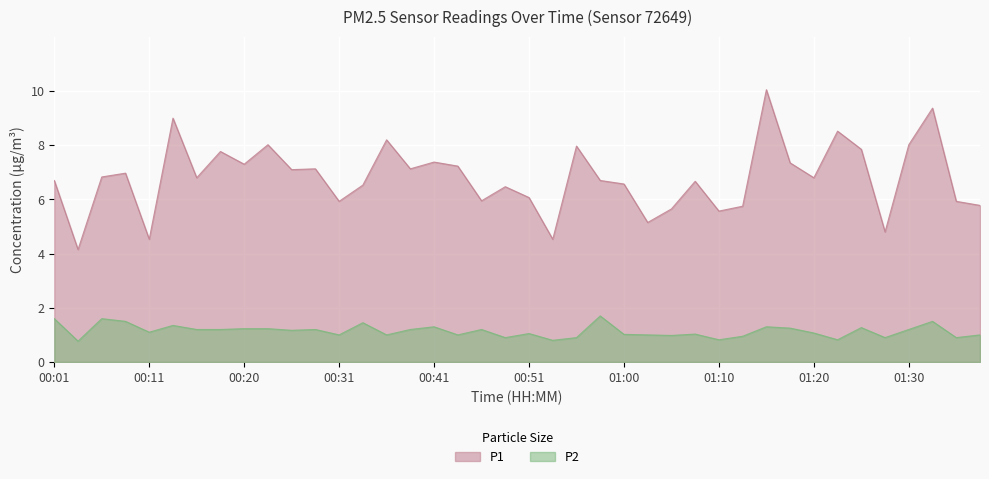

Where is the first local minimum for P2?

00:03